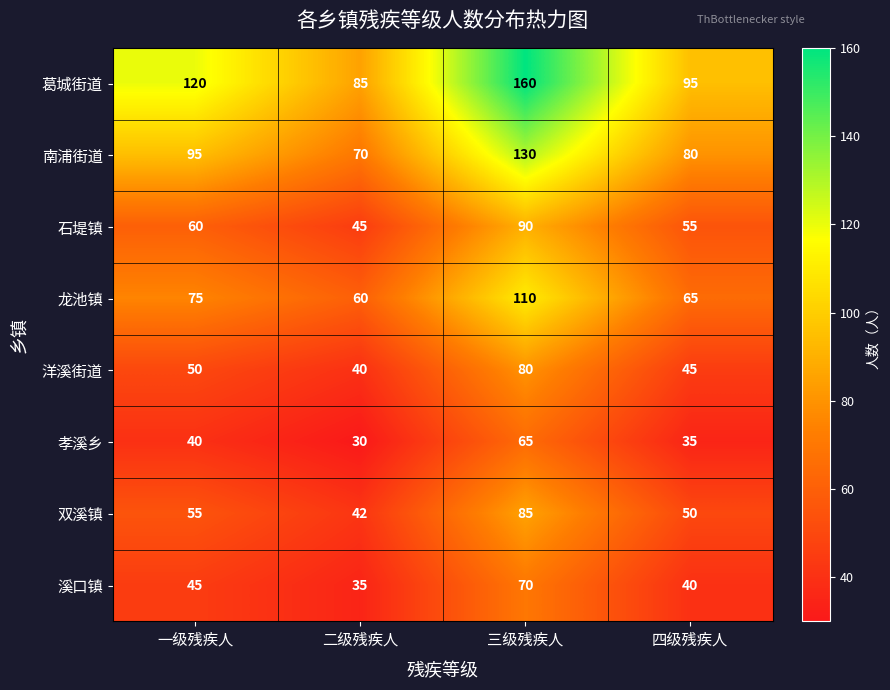

What is the average value of the 双溪镇 series?

58